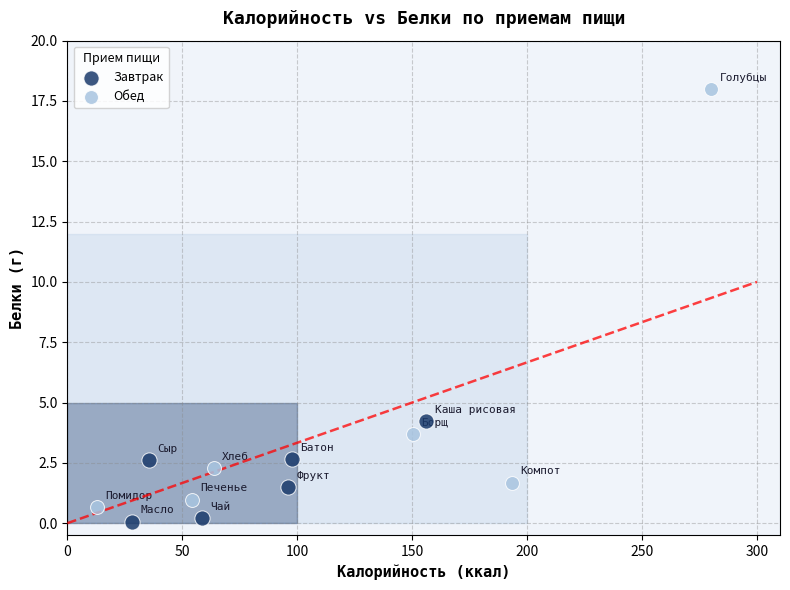

What are all the series names shown in the legend?

Завтрак, Обед